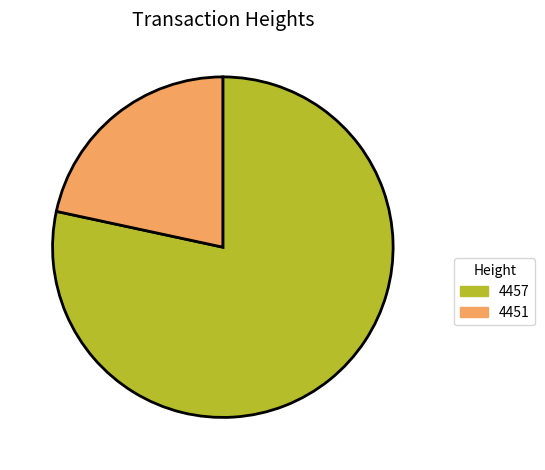

What is the smallest slice in the pie chart?

4451